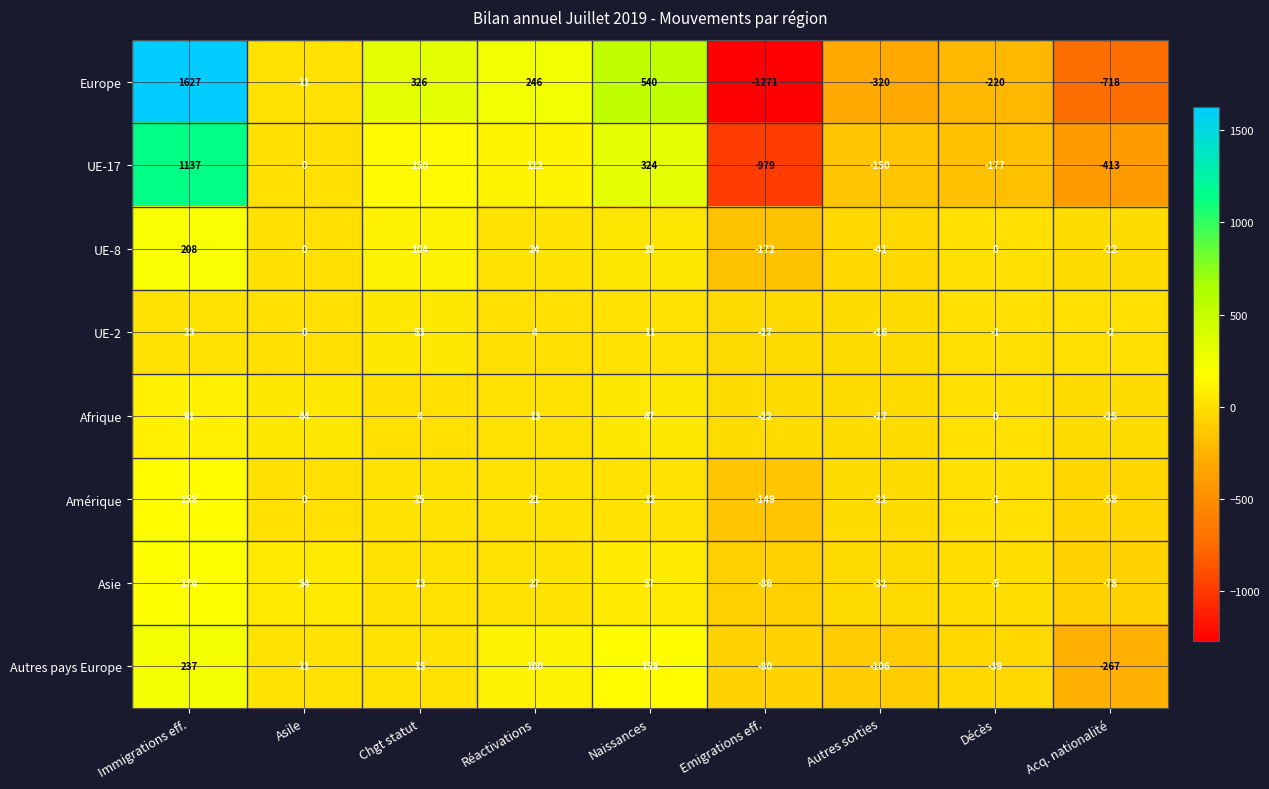

Is it true that UE-8 equals 67 at Naissances?

False